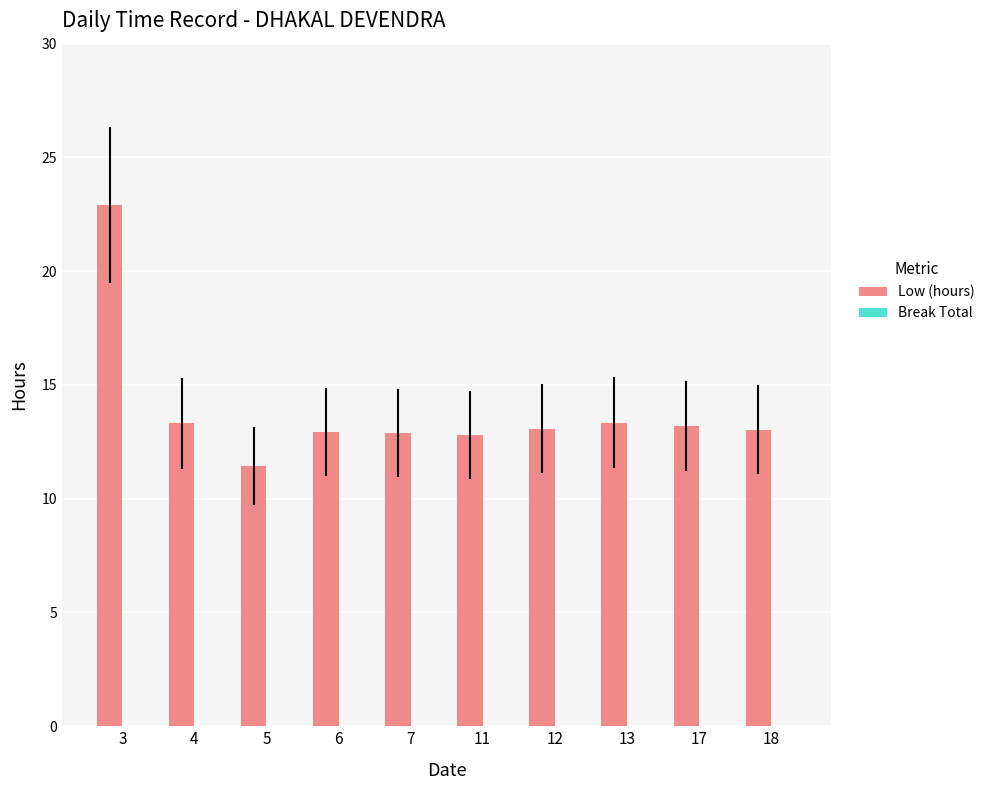

What is the value of the 6th bar from the left?

12.8